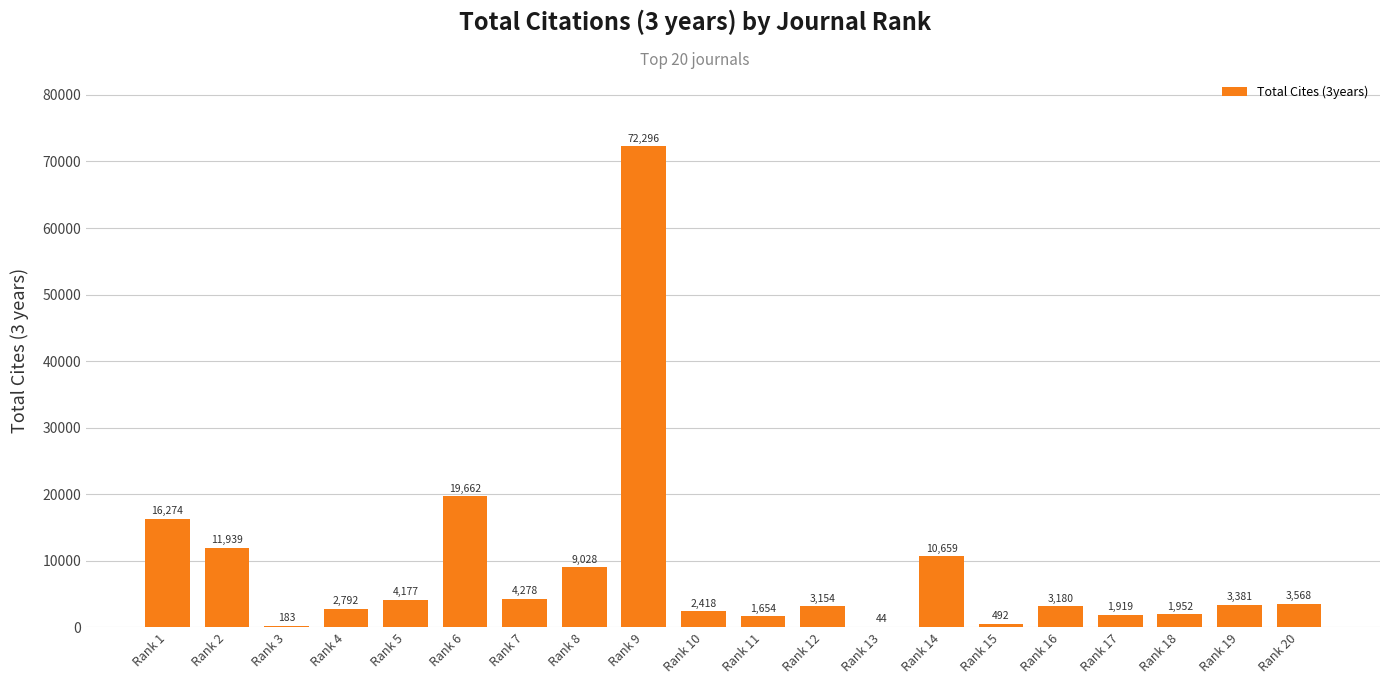

True or false: the data shows 4177 at Rank 5.

True